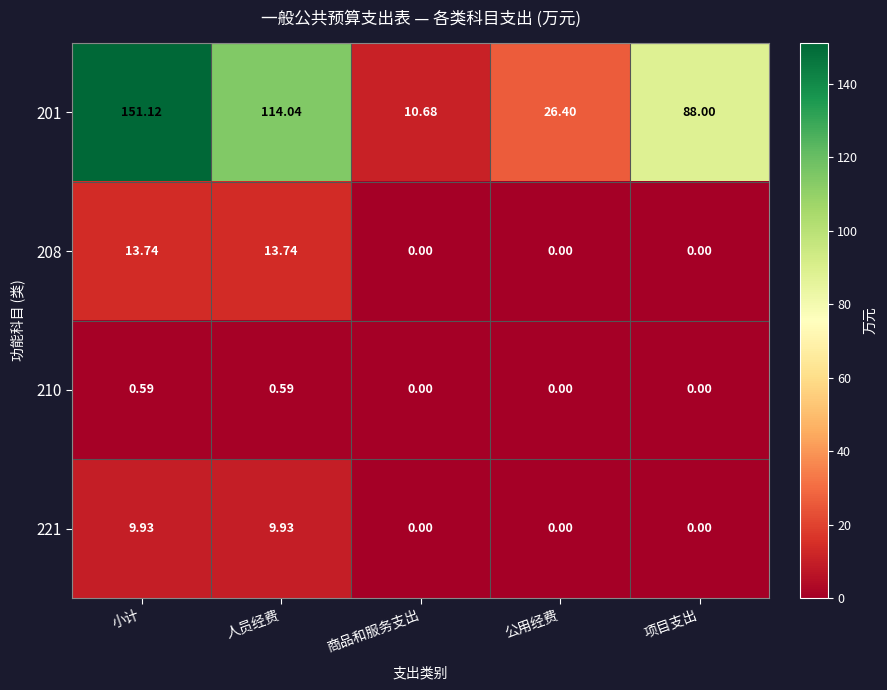

At which label does 201 first exceed 88?

小计